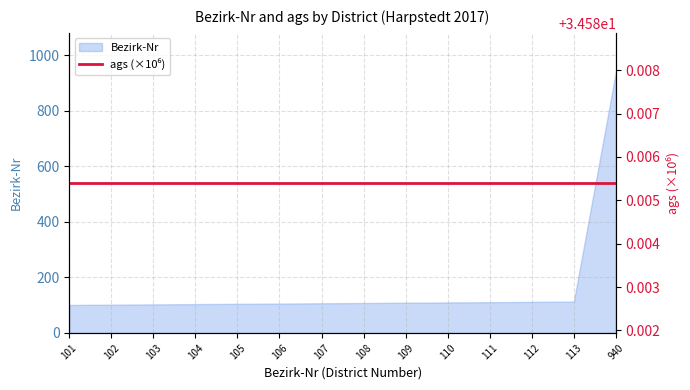

How many data points does each series have?

14